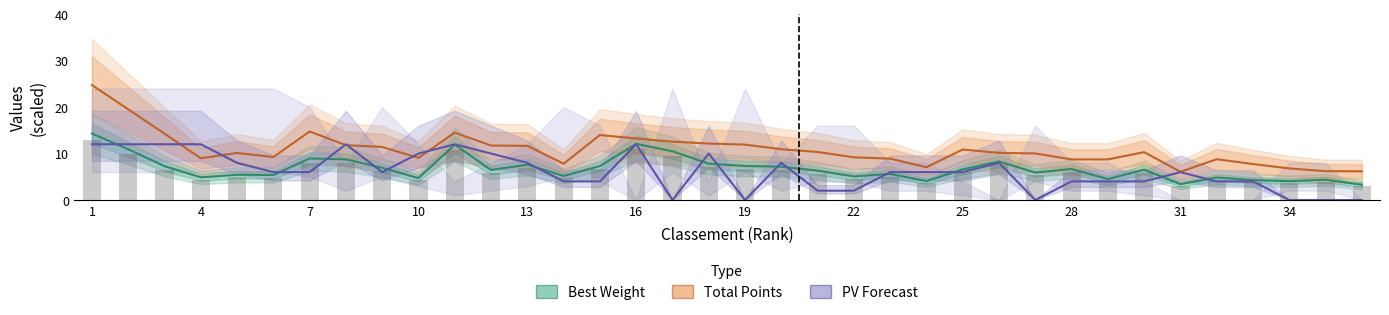

Is it true that PV Manche 2 (×2) equals 2.8 at 7?

False